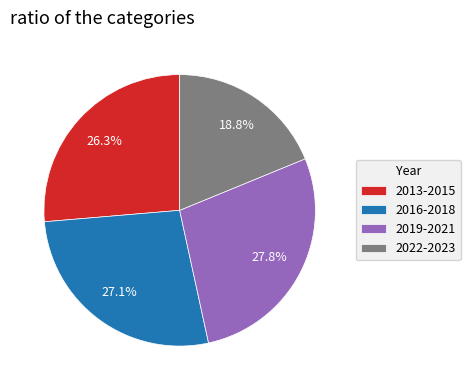

Which slice is the smallest?

2022-2023